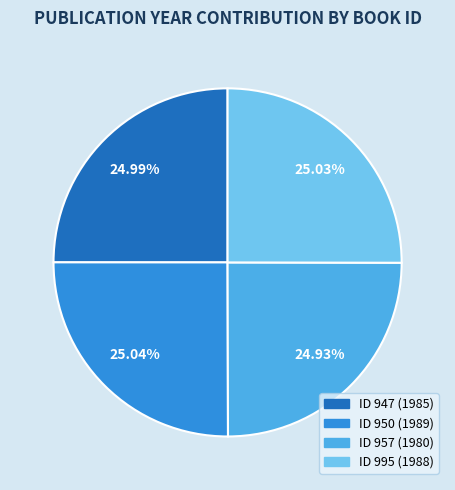

Is there any slice that represents more than half of the pie?

No